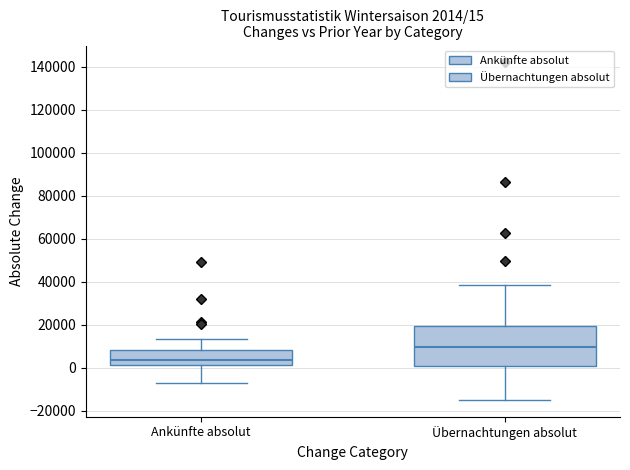

Which box has the highest median line?

Übernachtungen absolut